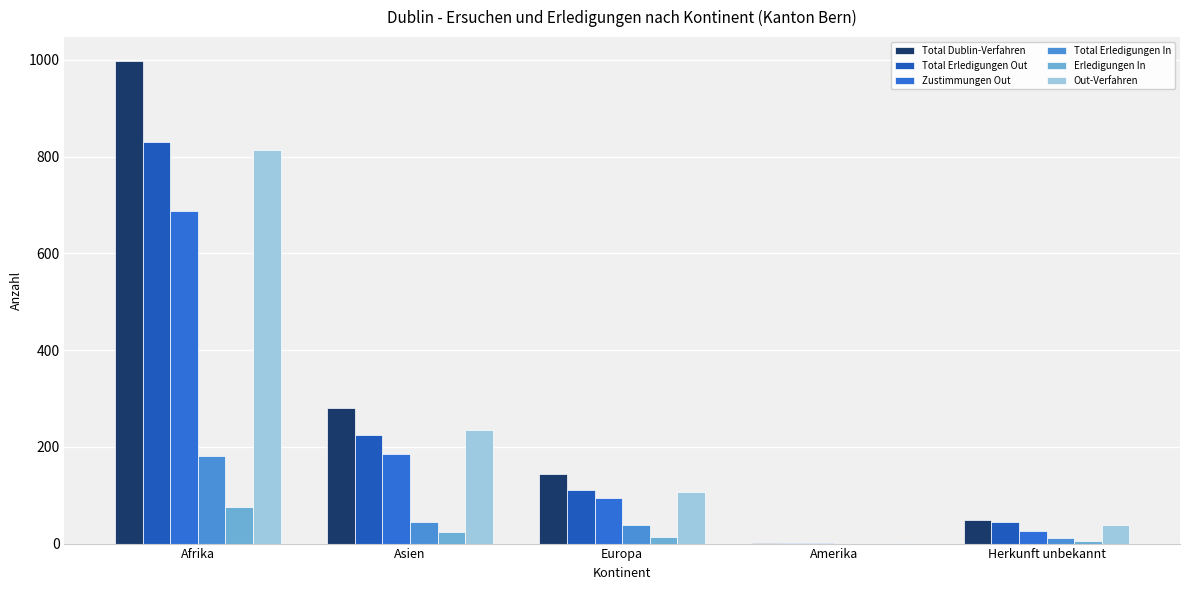

How many distinct data groups are displayed?

6